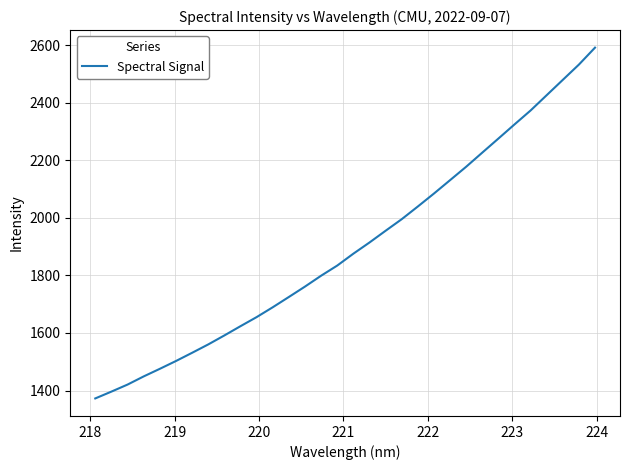

What is the difference between the maximum and minimum values?

1219.1